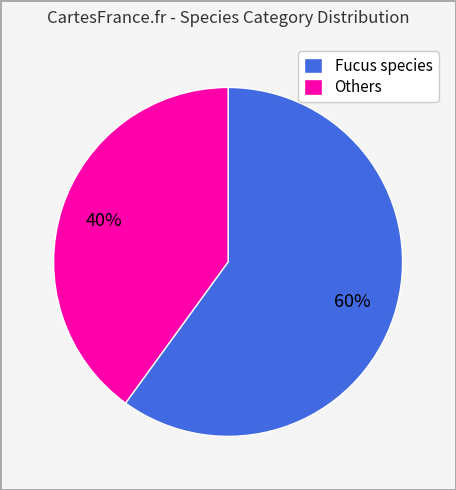

Is there any slice that represents more than half of the pie?

Yes